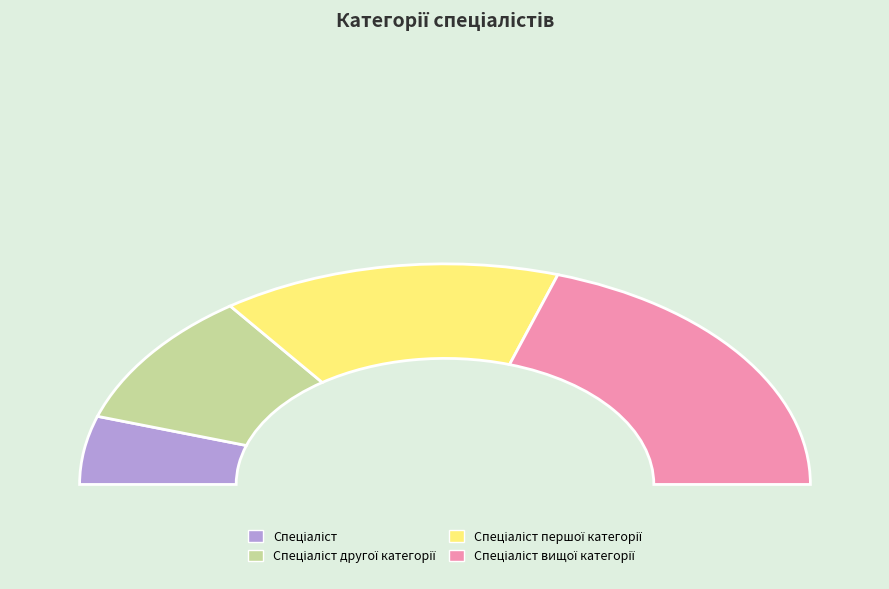

Count the number of slices in the pie.

4